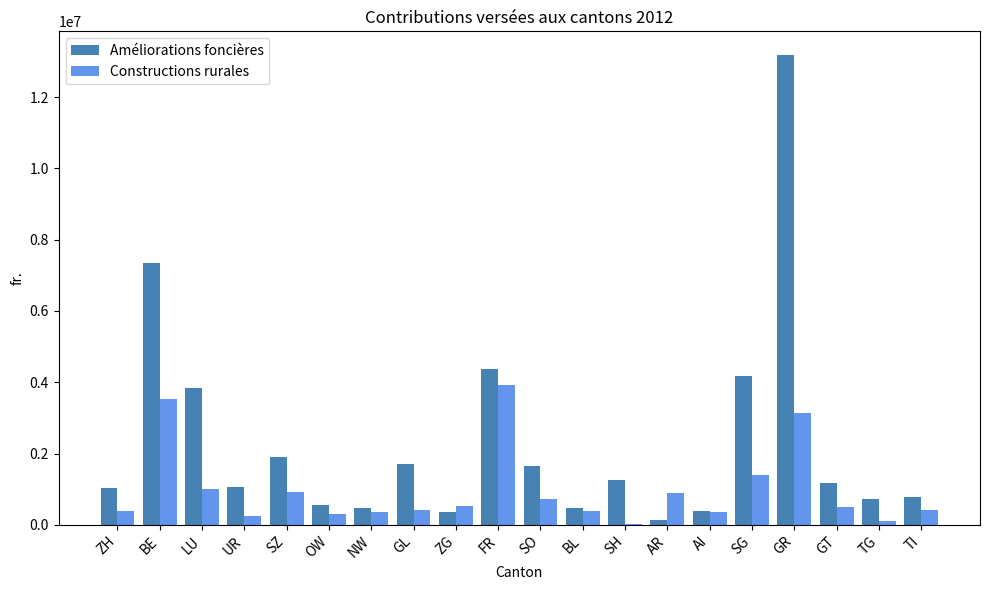

The value of Améliorations foncières at SO is 468308. True or false?

False